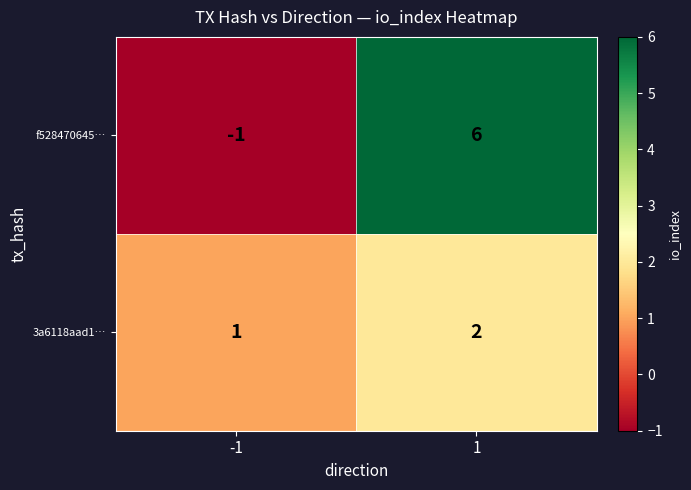

Reading left to right, extract all data points from this chart.

f528470645…: -1	6
3a6118aad1…: 1	2